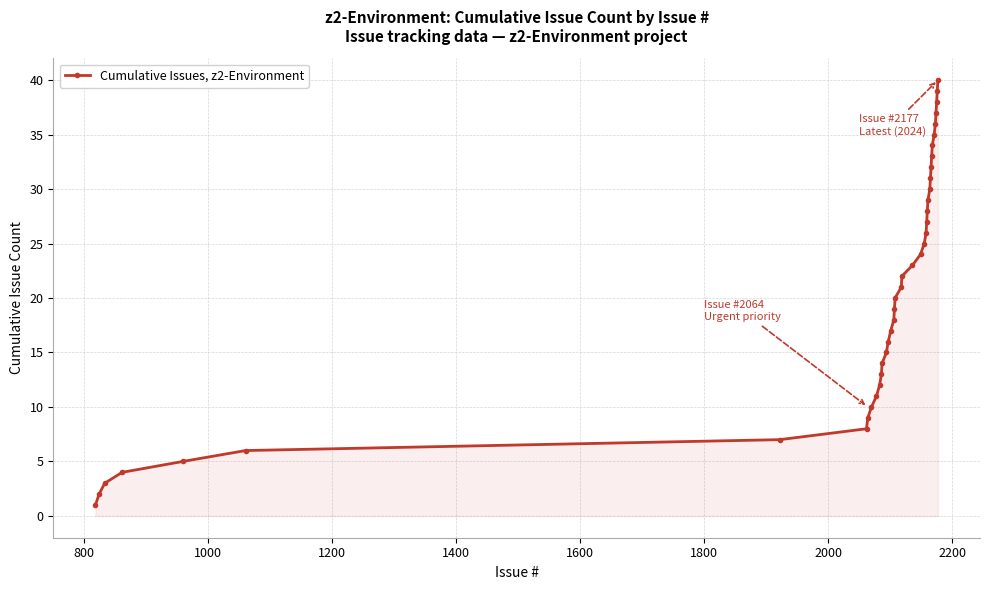

What is the maximum value shown in the chart?

40